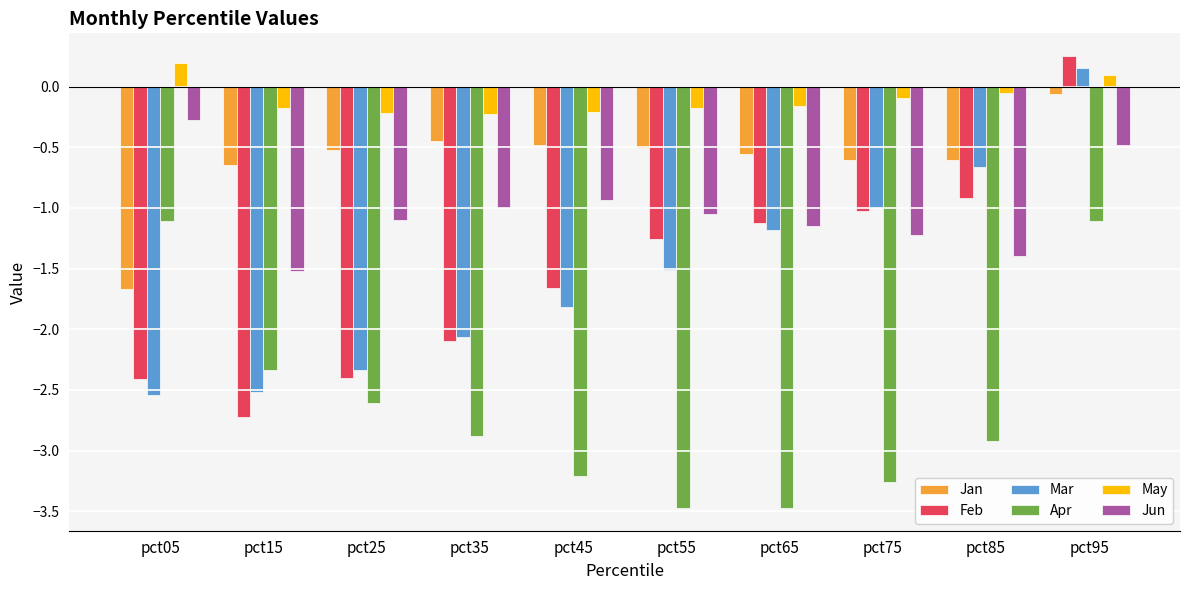

Which series has the widest spread of values?

Feb